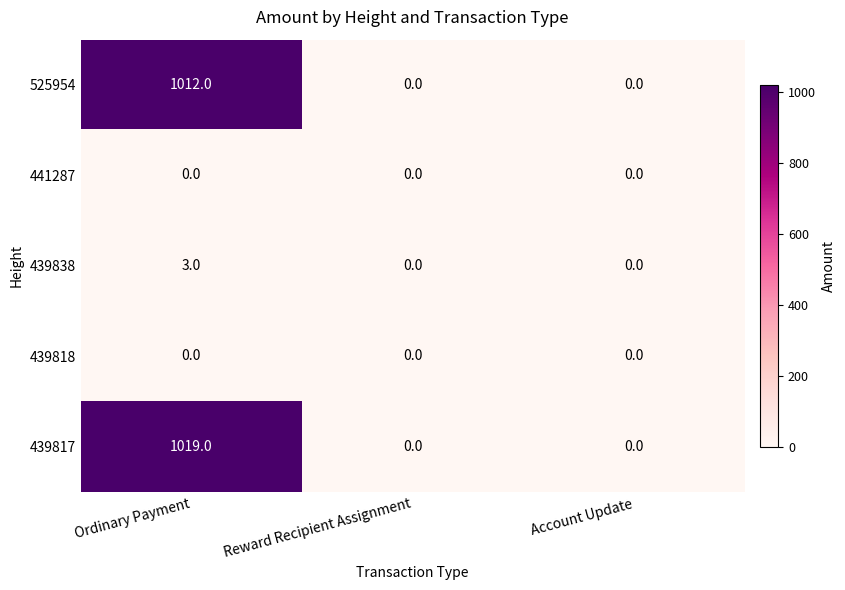

How many values in 439817 are above zero?

1